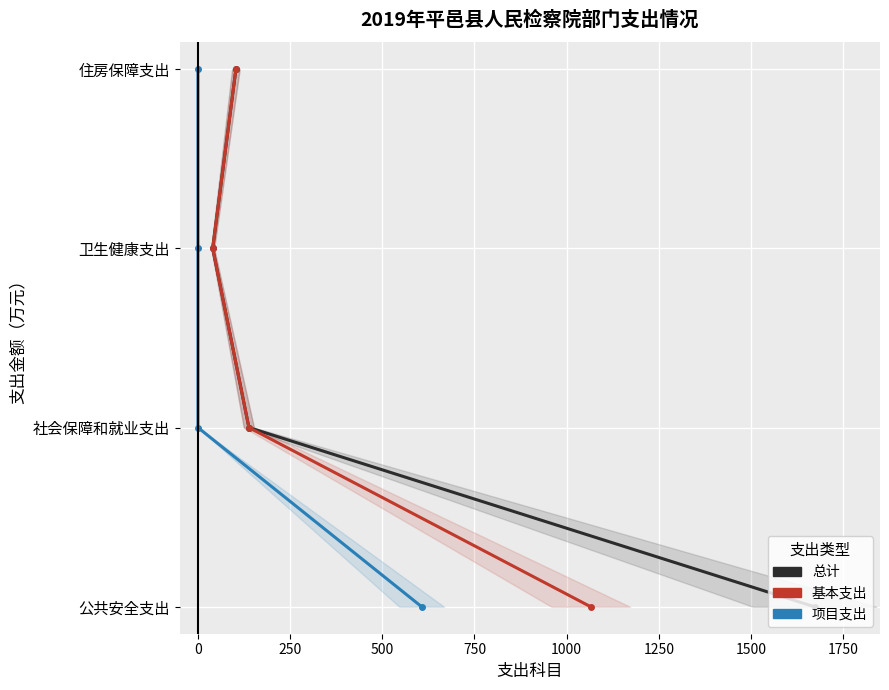

True or false: 基本支出 has more than 2 points higher than both neighbors.

False